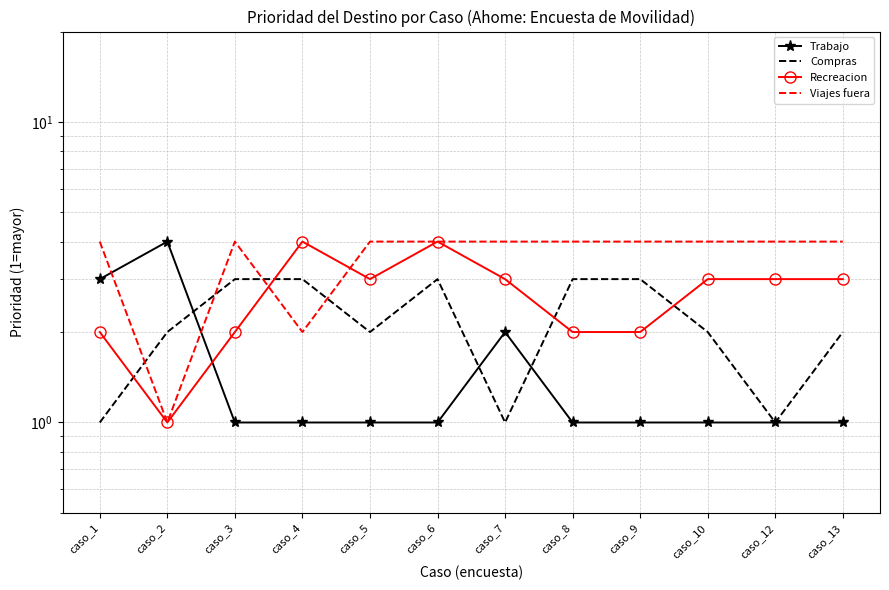

How many Recreacion values are between 2 and 3?

9